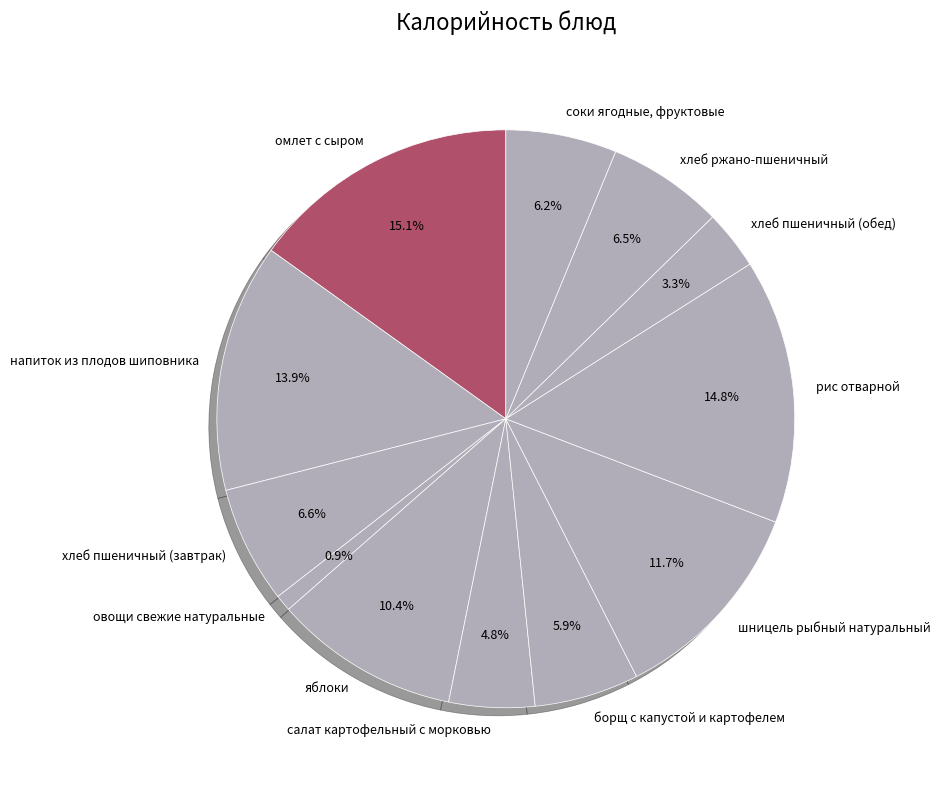

What percentage is the салат картофельный с морковью slice, to the nearest percent?

5%